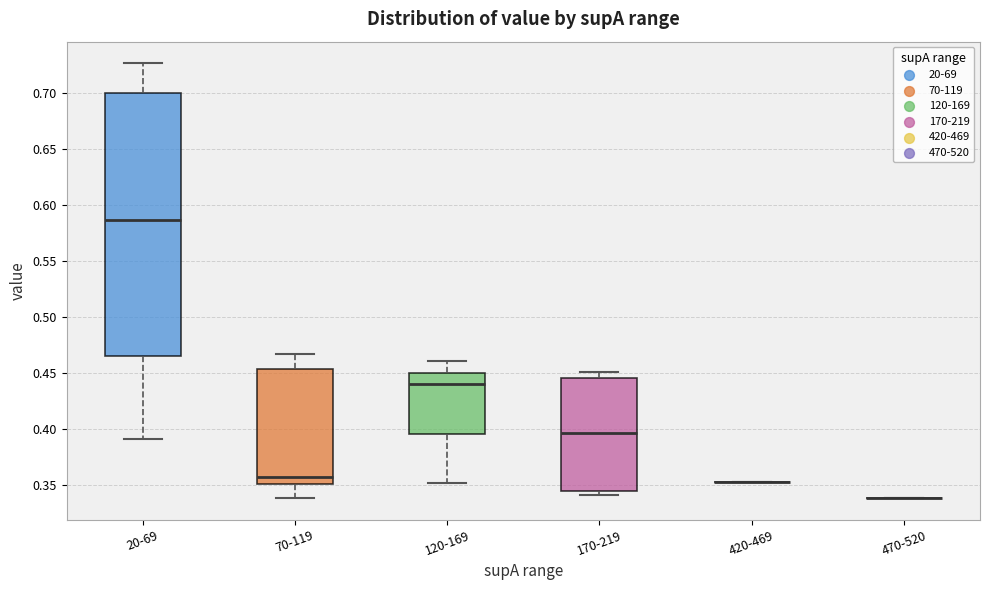

Reading left to right, transcribe this box plot: for each box, give where its median line is, the range the box spans, and where its two whiskers end, as read against the y-axis. The values are not printed on the chart, so give them approximately, as read against the axis.

20-69: median 0.585, box 0.465 to 0.700, whiskers 0.390 to 0.725
70-119: median 0.355, box 0.350 to 0.455, whiskers 0.340 to 0.465
120-169: median 0.440, box 0.395 to 0.450, whiskers 0.350 to 0.460
170-219: median 0.395, box 0.345 to 0.445, whiskers 0.340 to 0.450
420-469: box collapsed to a line at 0.355, whiskers 0.355 to 0.355
470-520: box collapsed to a line at 0.340, whiskers 0.340 to 0.340